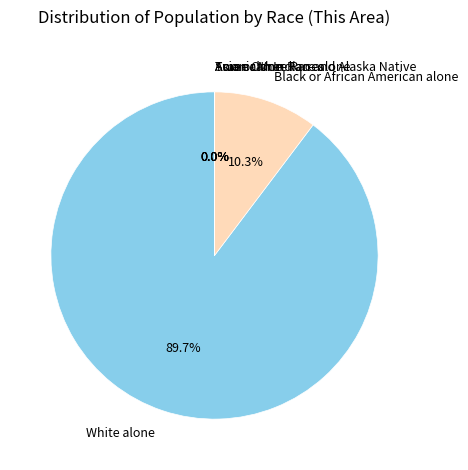

What is the largest slice in the pie chart?

White alone